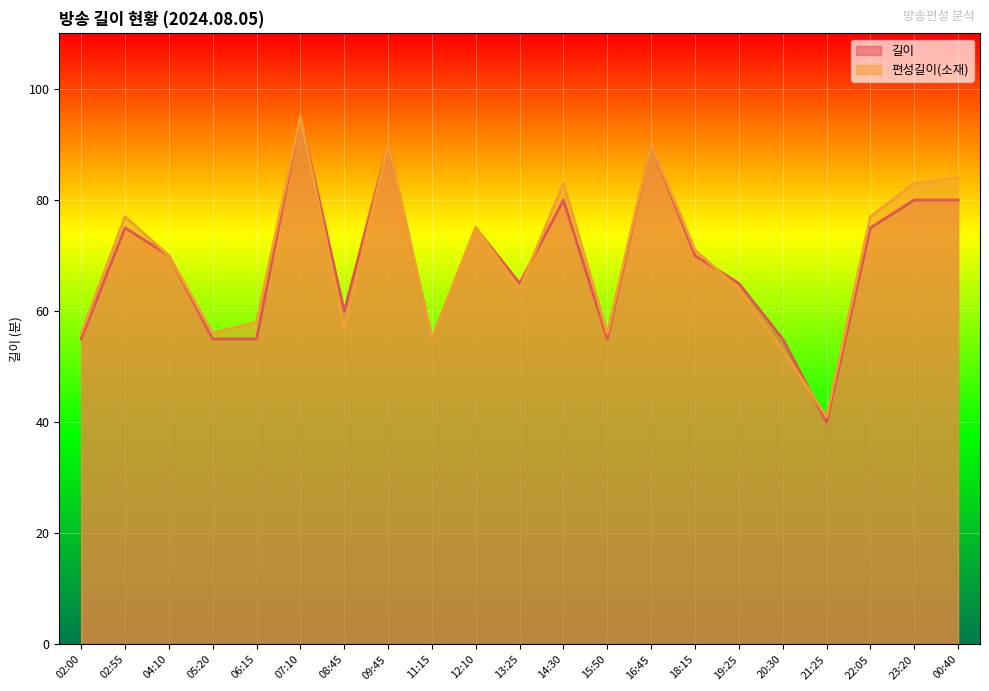

How many interior local peaks does the 길이 series have?

6